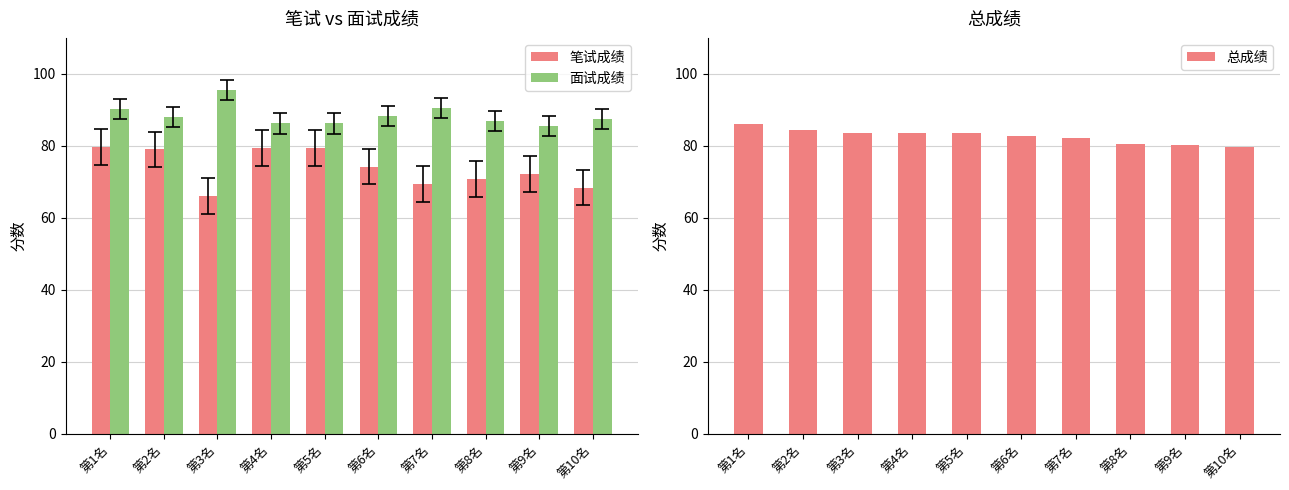

Where is 总成绩 nearest to the value 82?

第7名